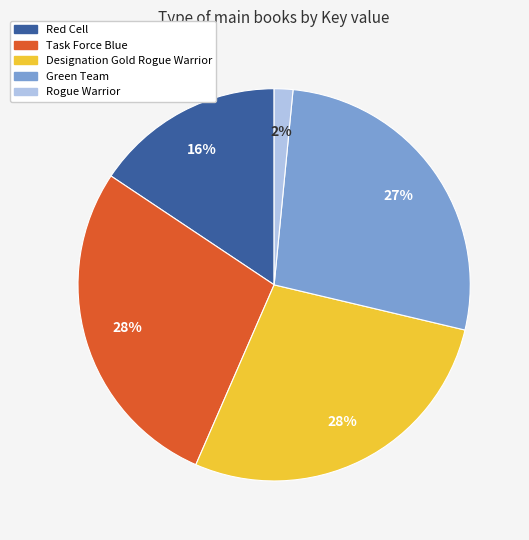

Is it true that Designation Gold Rogue Warrior is 28% of the pie?

True